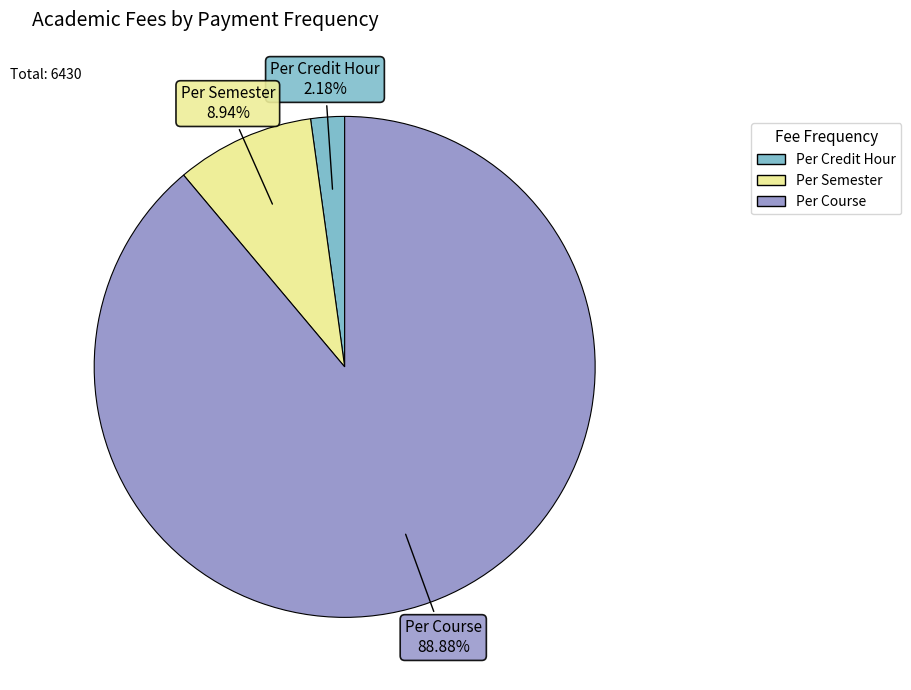

Is there any slice that represents more than half of the pie?

Yes